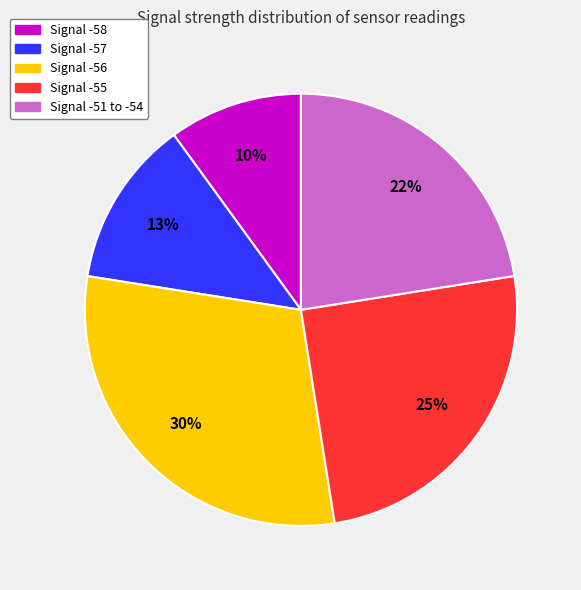

Count the number of slices in the pie.

5